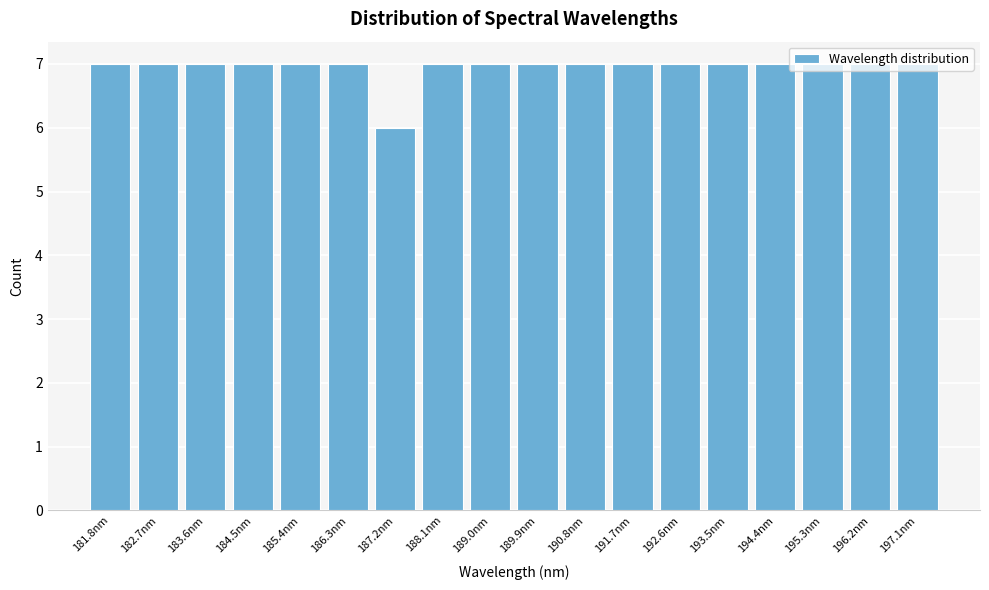

Which category has the lowest value across all series?

187.2nm